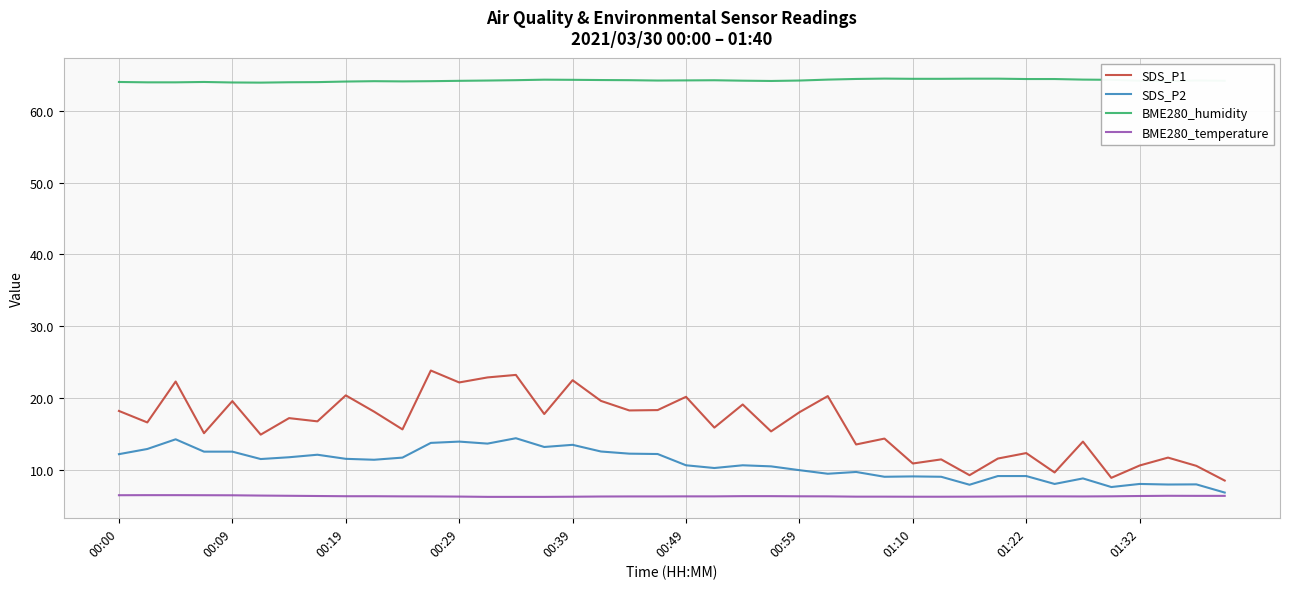

True or false: BME280_humidity and SDS_P1 intersect in this chart.

False